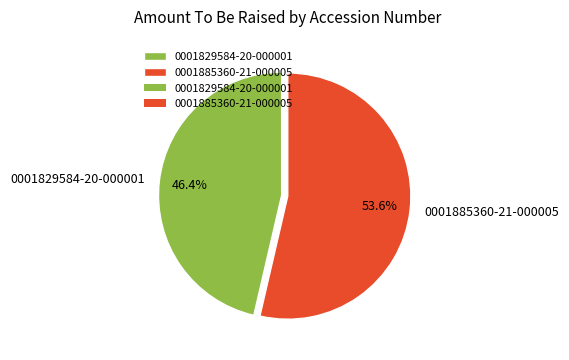

What is the largest slice in the pie chart?

0001885360-21-000005